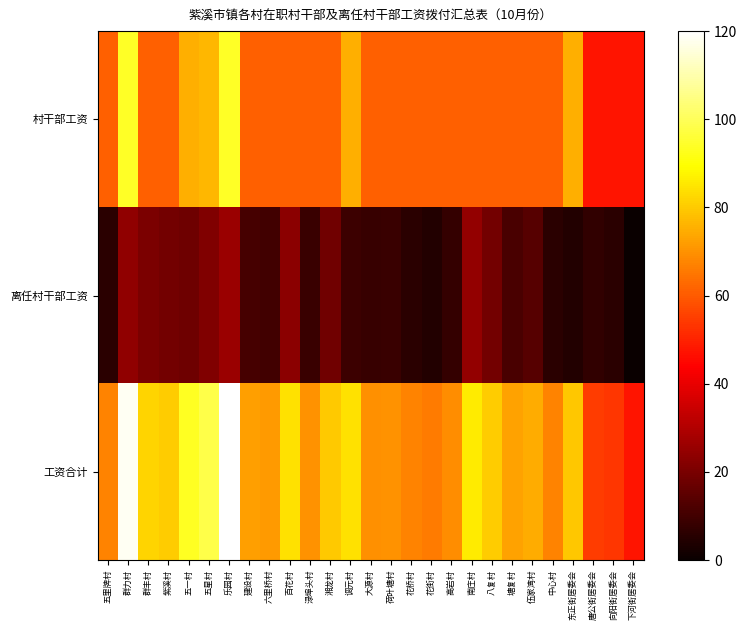

How many categories are shown in the chart?

27